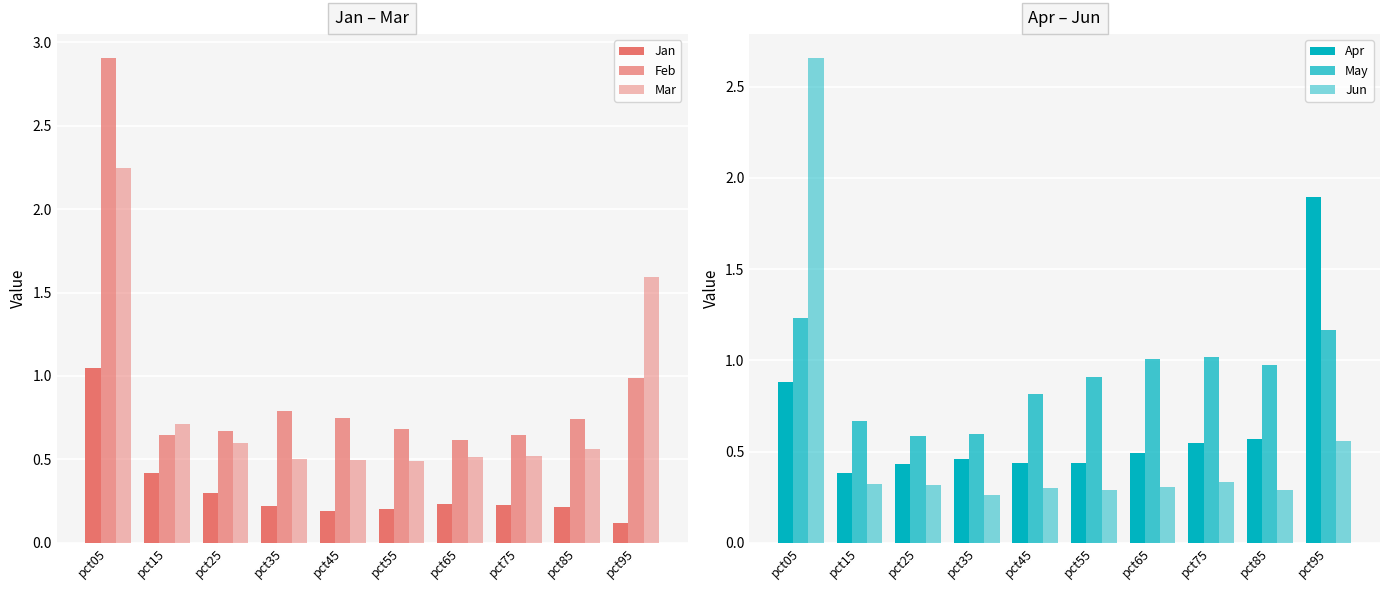

What is the sum of the Mar values at pct85 and pct25?

1.2